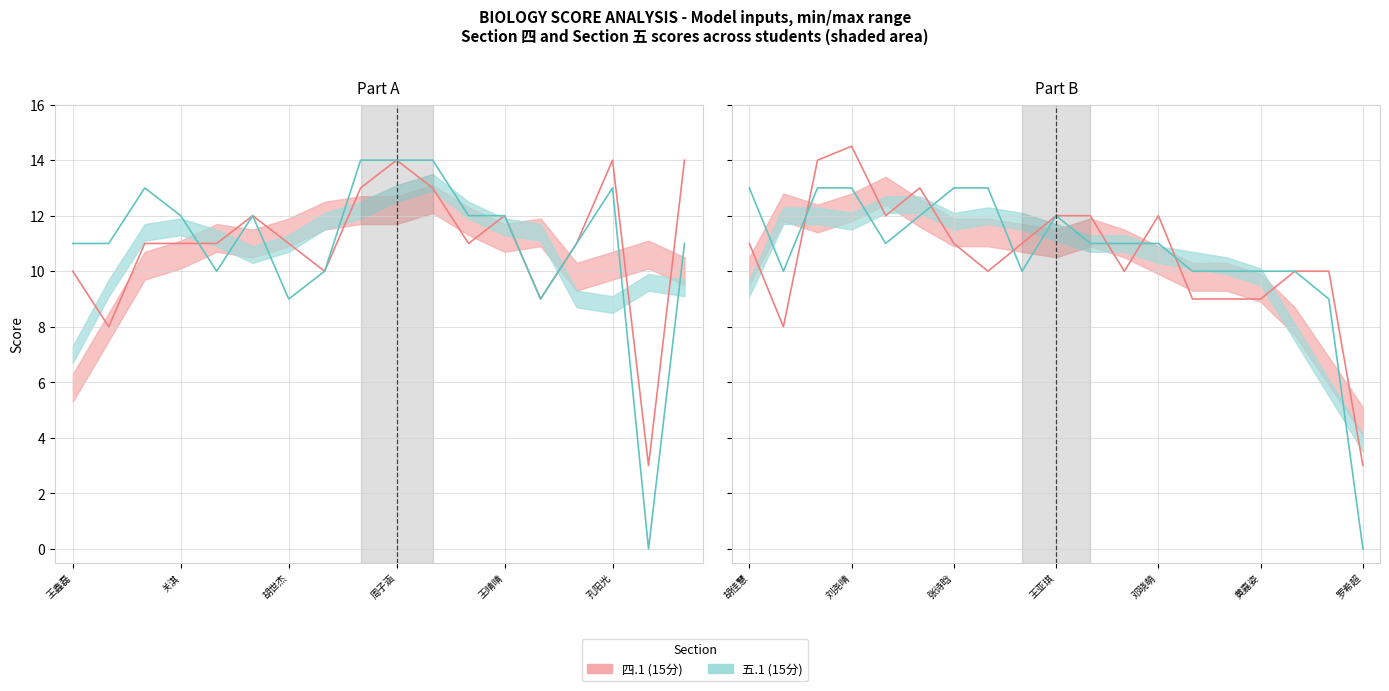

What is the spread (max minus min) of values at 13?

1.0